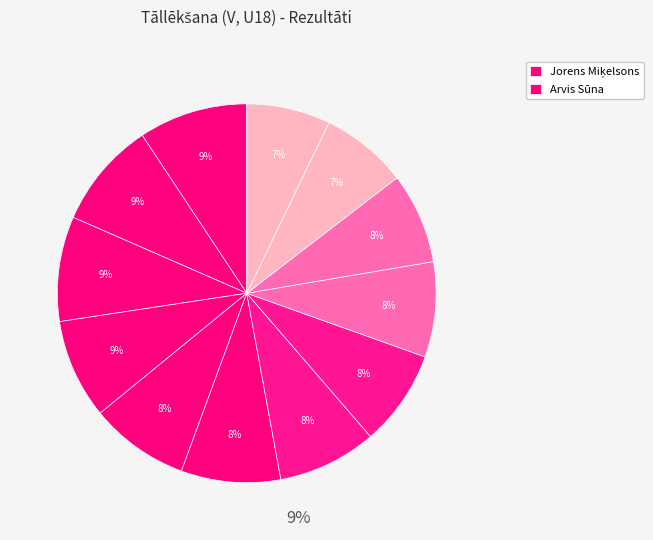

To the nearest percent, what is the average slice percentage?

8%